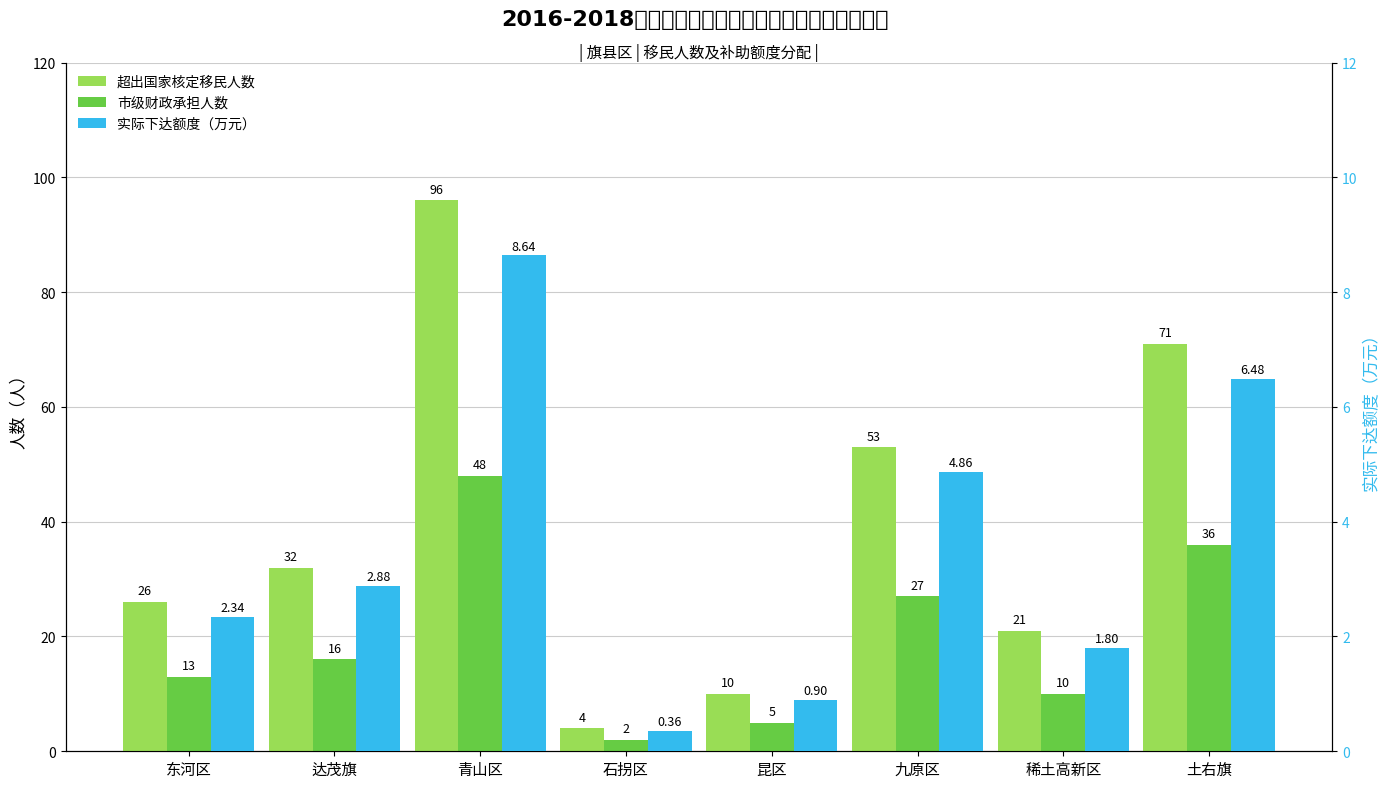

What are all the series names shown in the legend?

超出国家核定移民人数, 市级财政承担人数, 实际下达额度（万元）